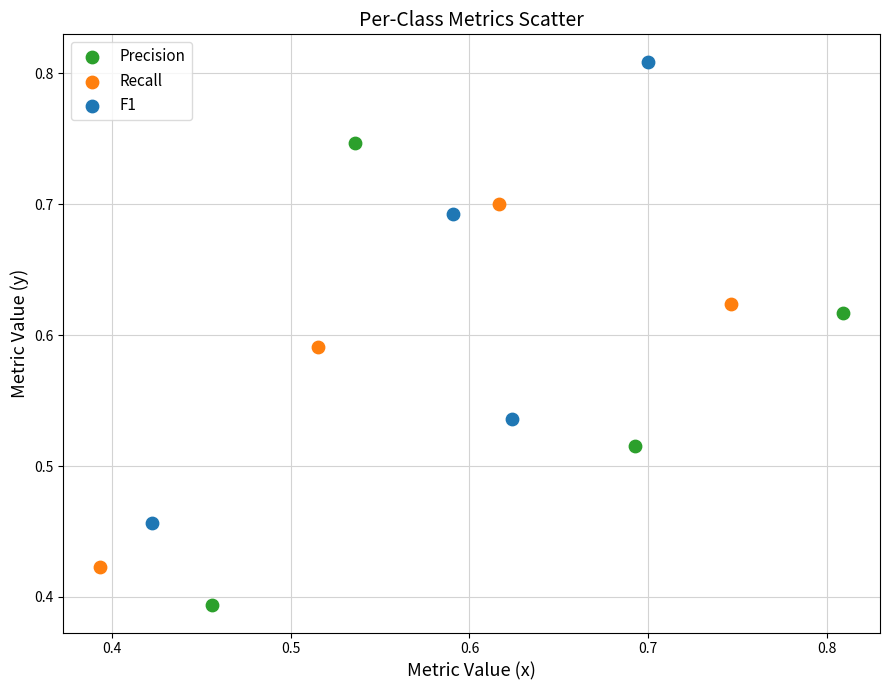

Which series contains the highest Y value?

F1